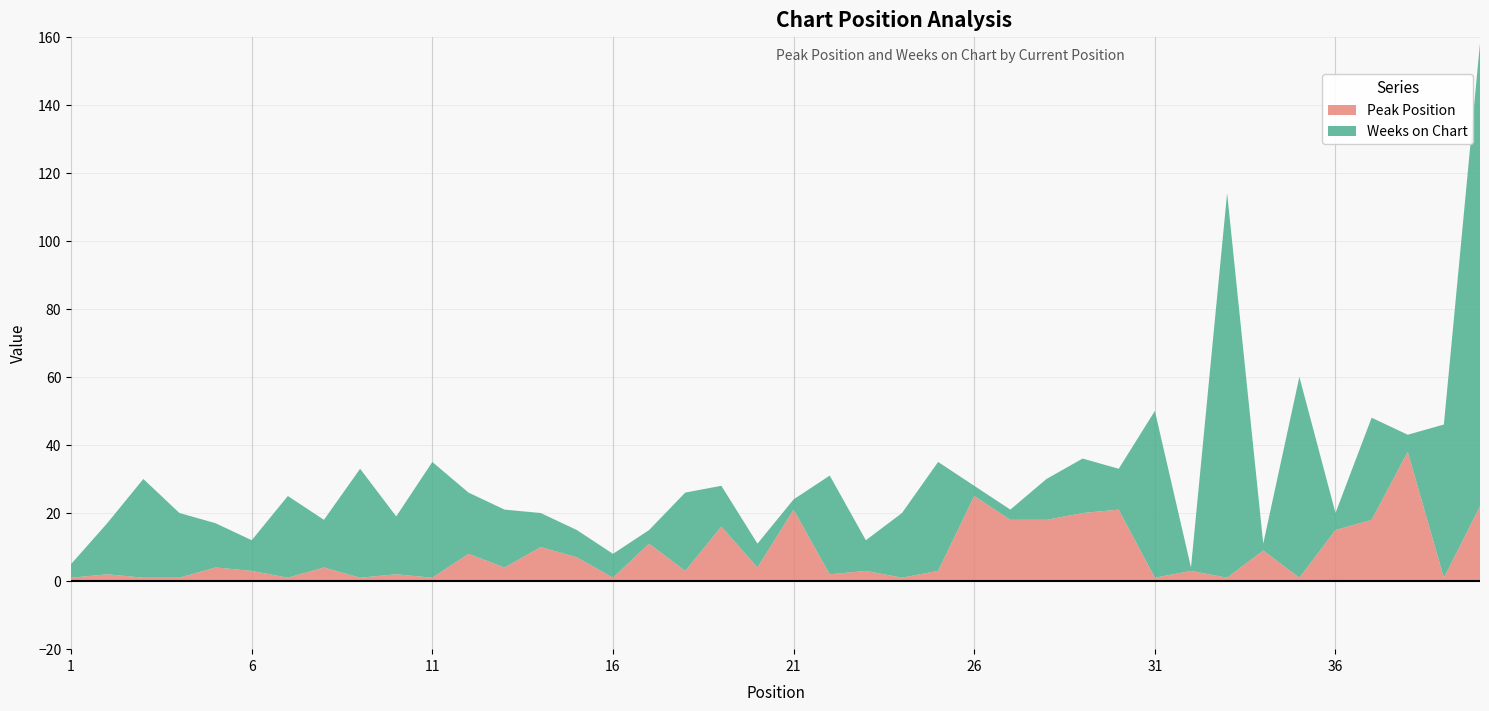

Reading right to left, transcribe all the data shown in this chart.

Peak Position: 22	1	38	18	15	1	9	1	3	1	21	20	18	18	25	3	1	3	2	21	4	16	3	11	1	7	10	4	8	1	2	1	4	1	3	4	1	1	2	1
Weeks on Chart: 136	45	5	30	5	59	2	113	1	49	12	16	12	3	3	32	19	9	29	3	7	12	23	4	7	8	10	17	18	34	17	32	14	24	9	13	19	29	15	4